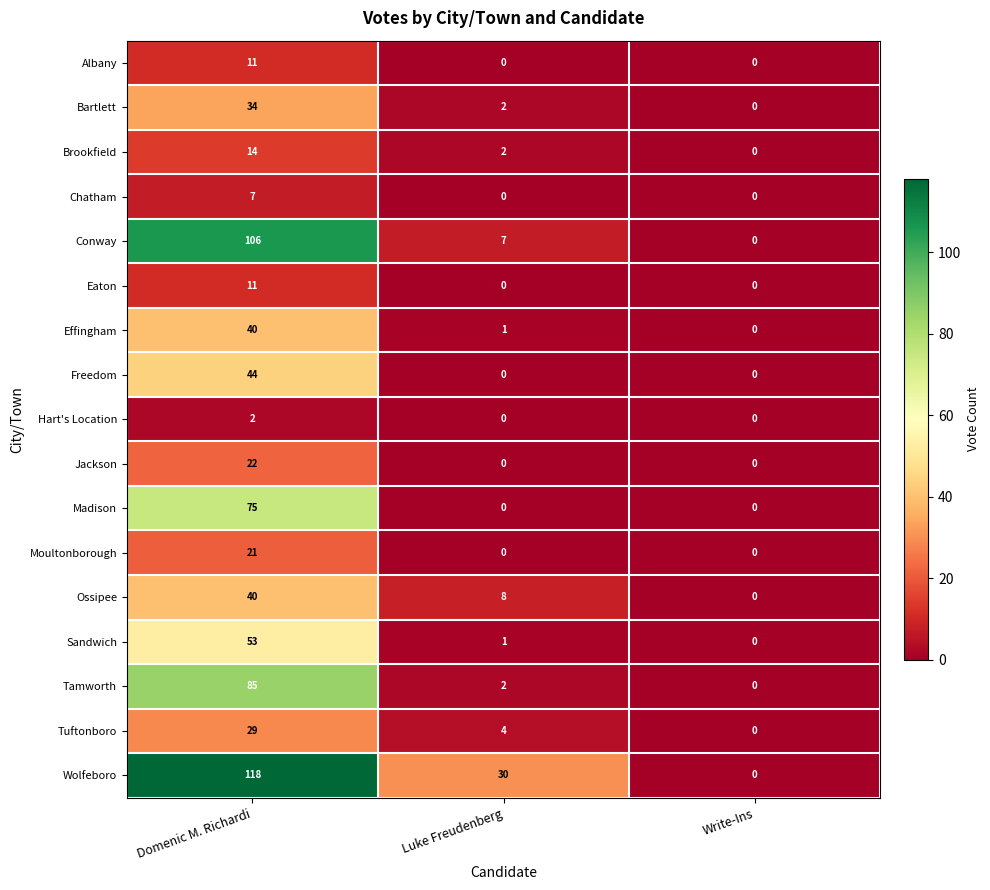

Which series has the largest total across all categories?

Wolfeboro